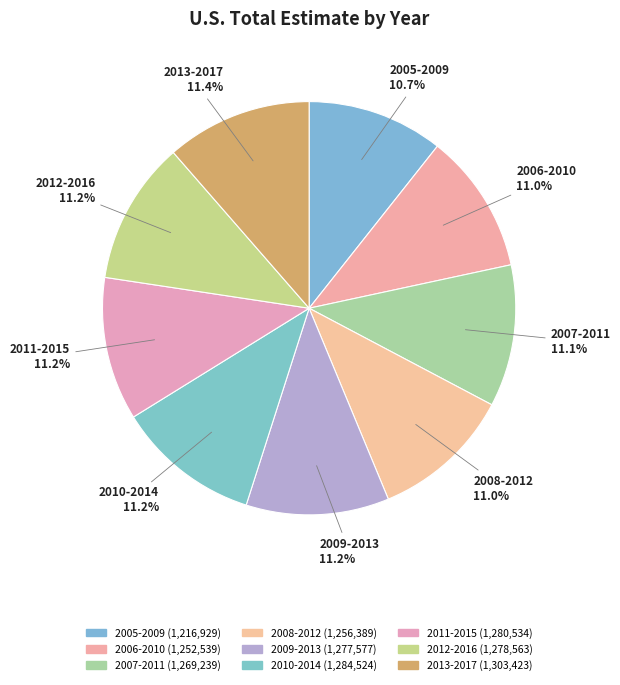

What percentage is the 2007-2011 slice, to the nearest percent?

11%